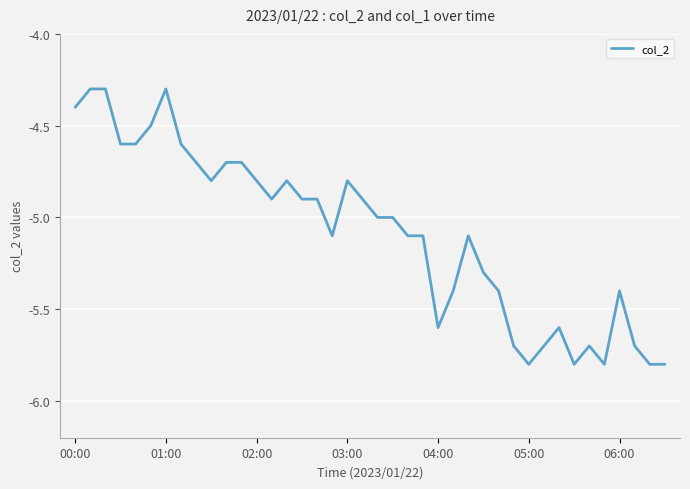

What is the difference between the maximum and minimum values?

1.5